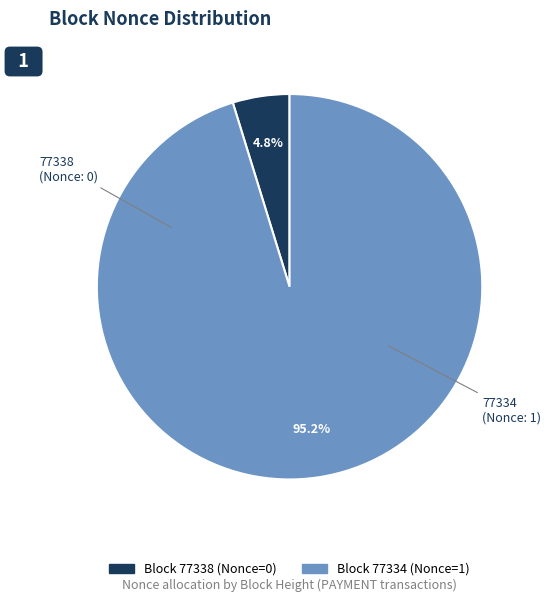

Does any single category account for the majority?

Yes